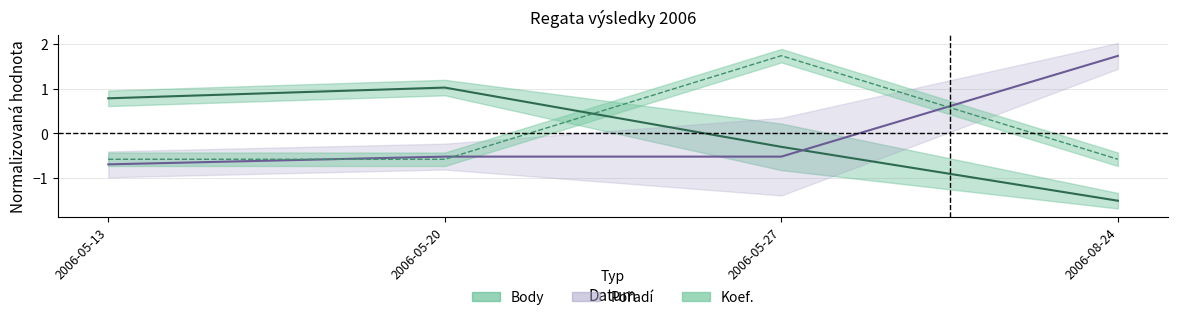

What is the maximum value shown in the chart?

1.7